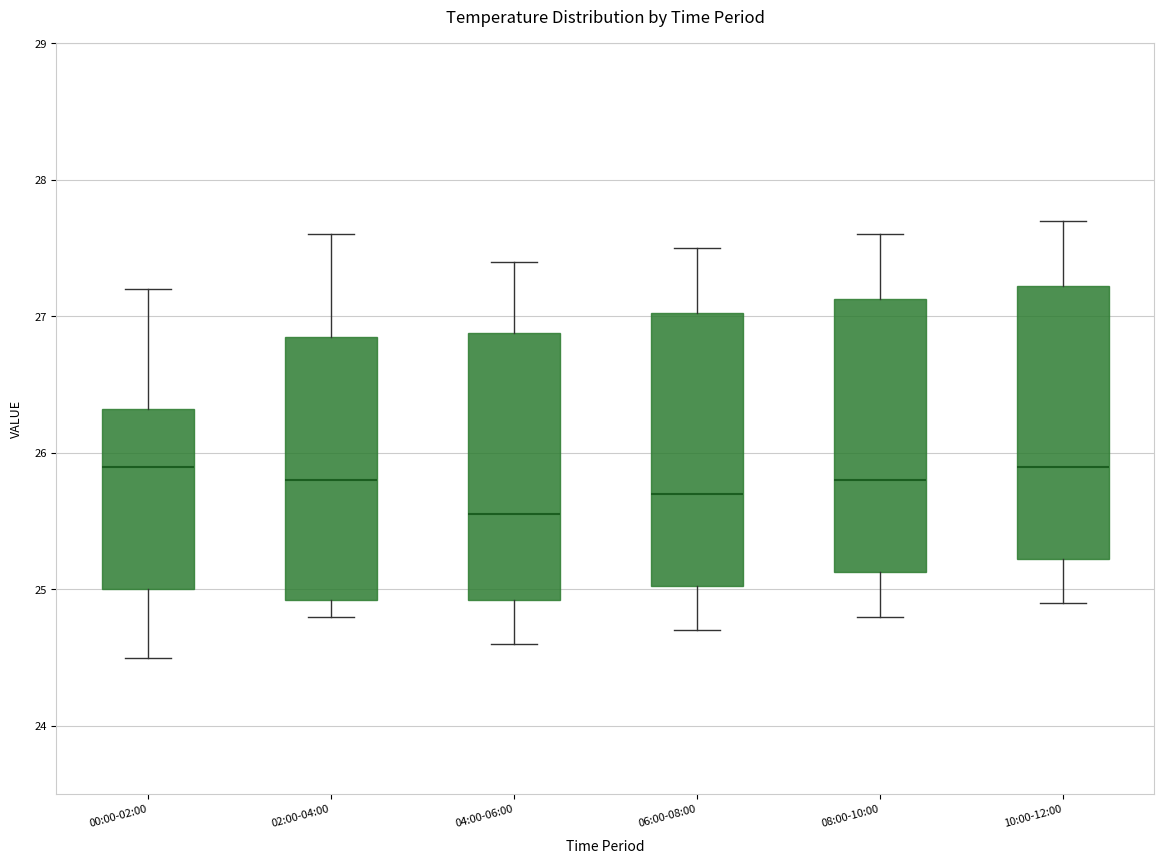

Which box has the lowest median line?

04:00-06:00